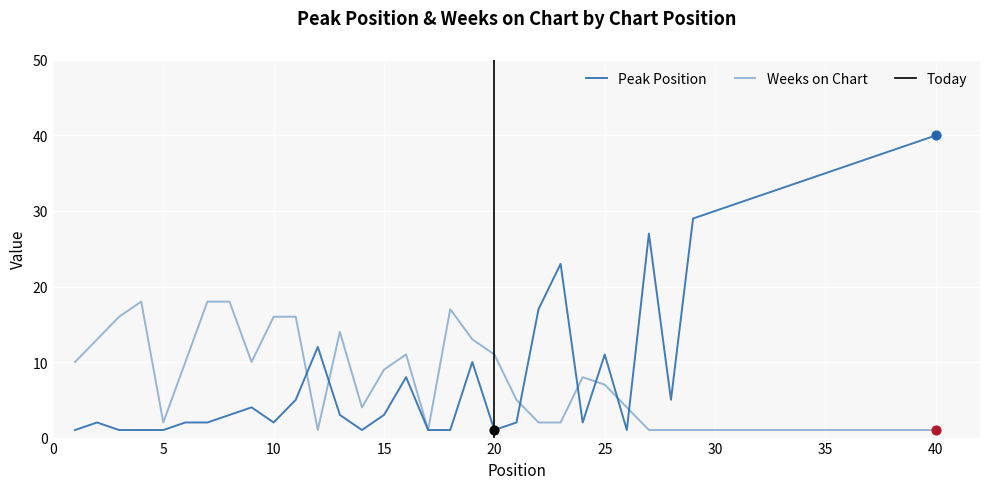

At how many categories does at least one series exceed 24?

13